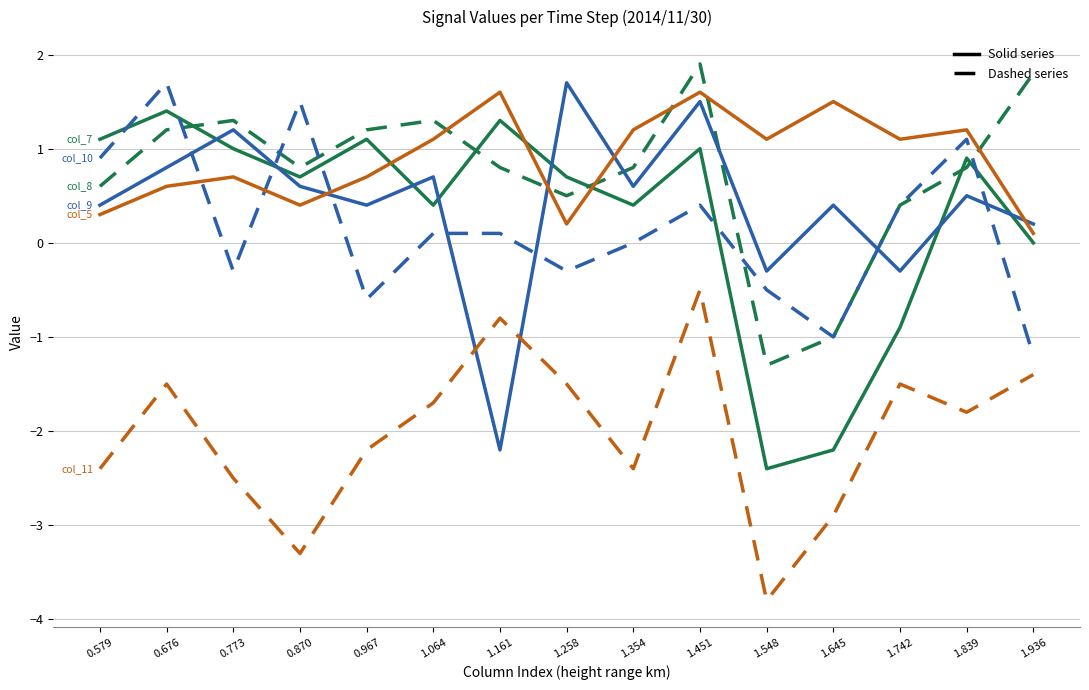

At which category does the chart reach its minimum across all series?

1.548